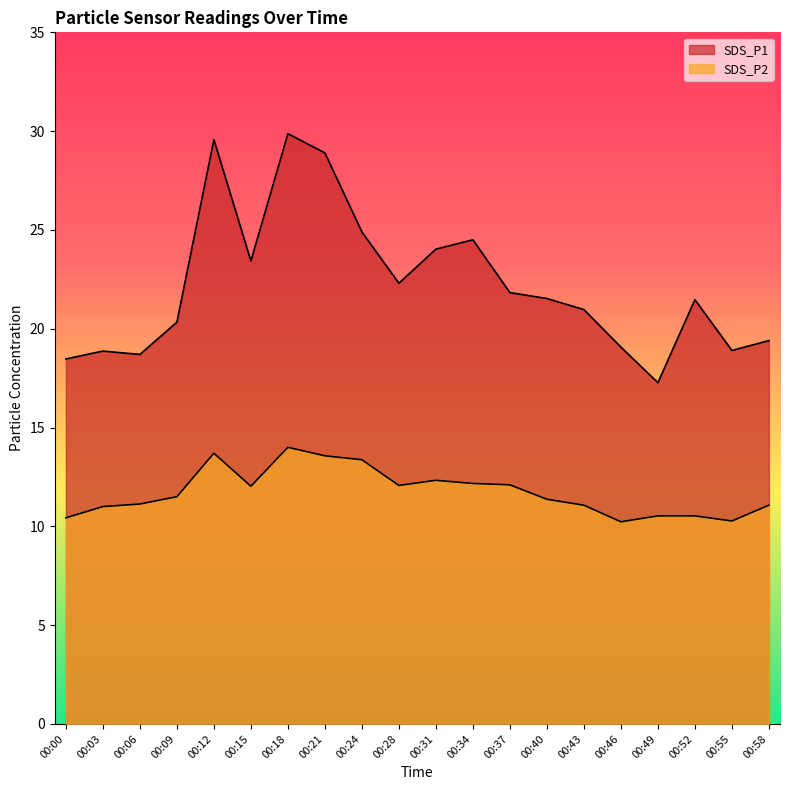

Does the chart display data point markers on the line(s)?

No